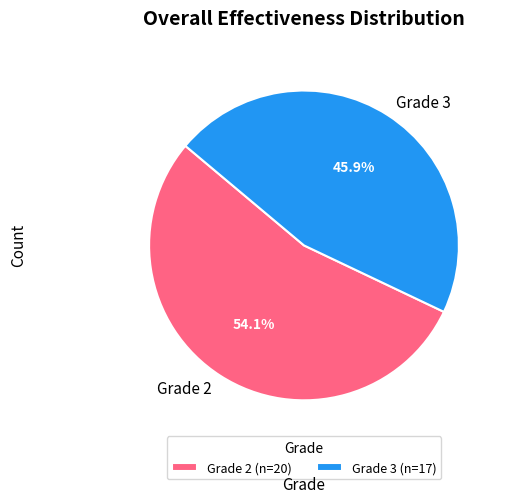

Is there a majority slice in this chart?

Yes